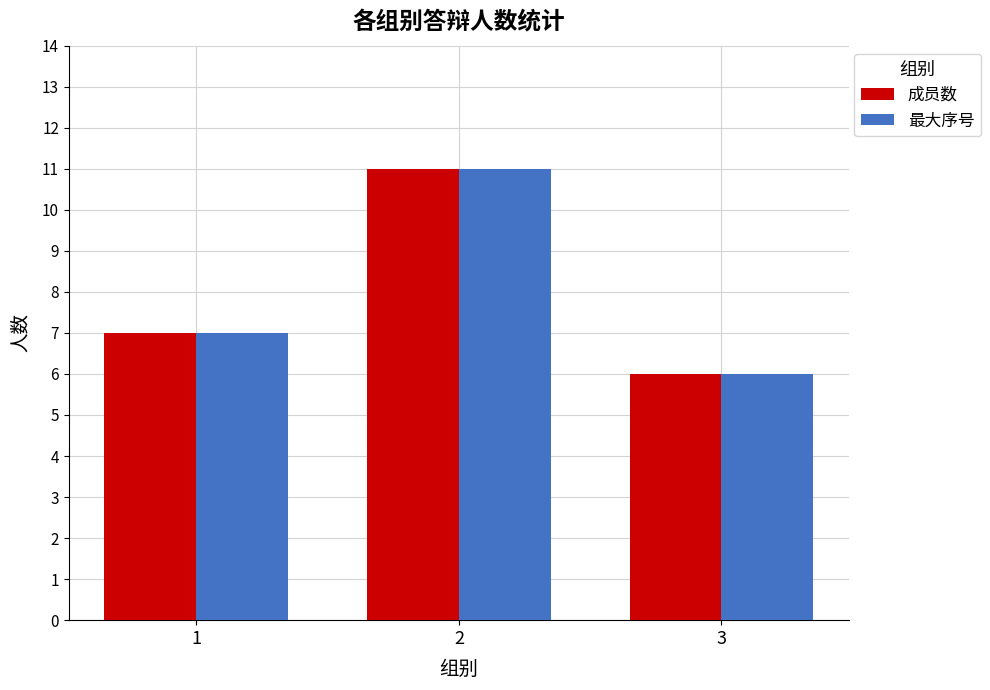

What are all the series names shown in the legend?

成员数, 最大序号